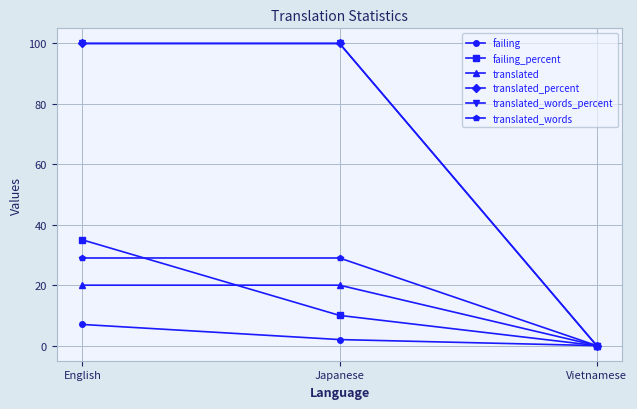

Which series has the largest range (max minus min)?

translated_percent